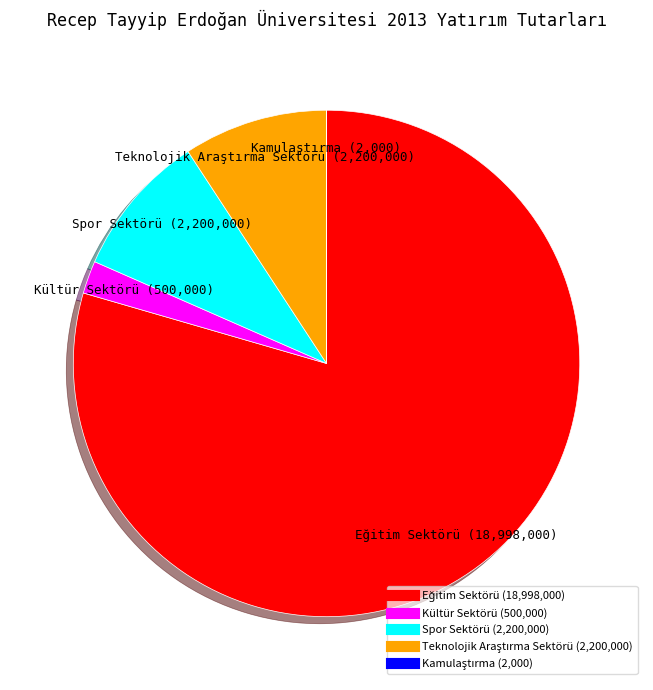

Is there a majority slice in this chart?

Yes